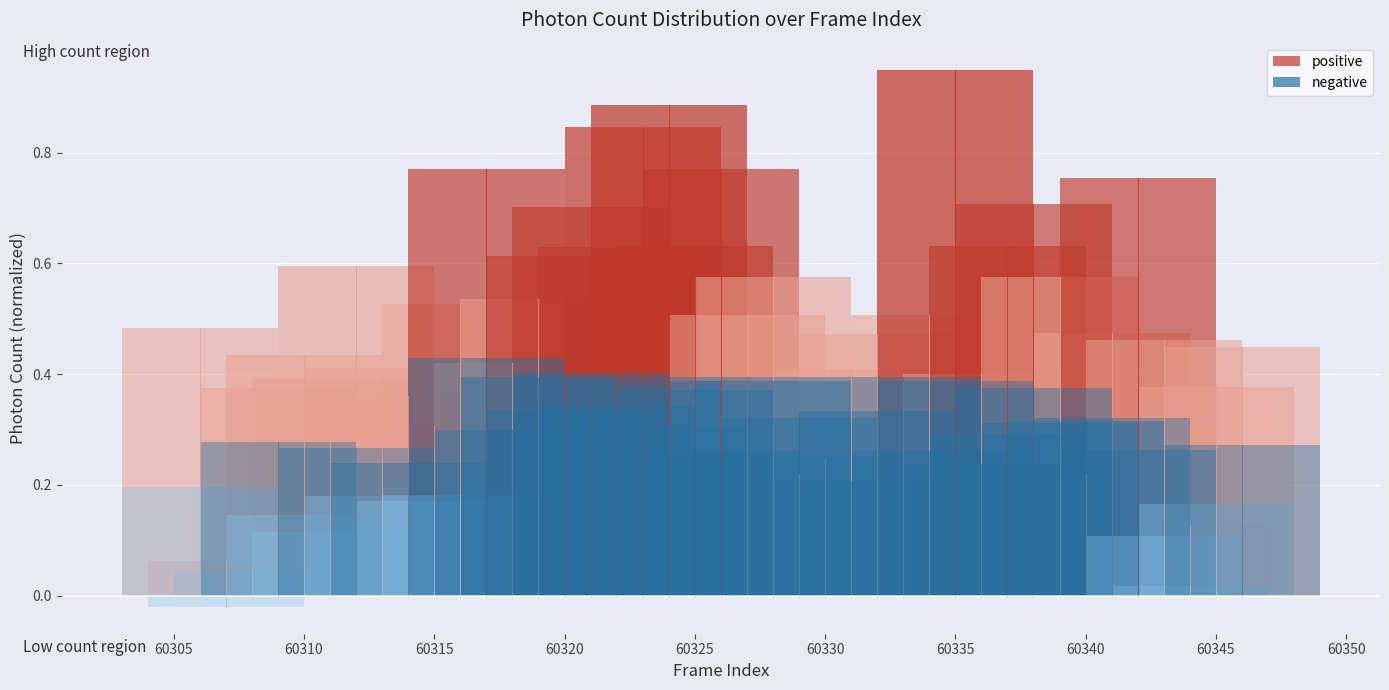

Rank the series by their average value, from lowest to highest.

negative, positive